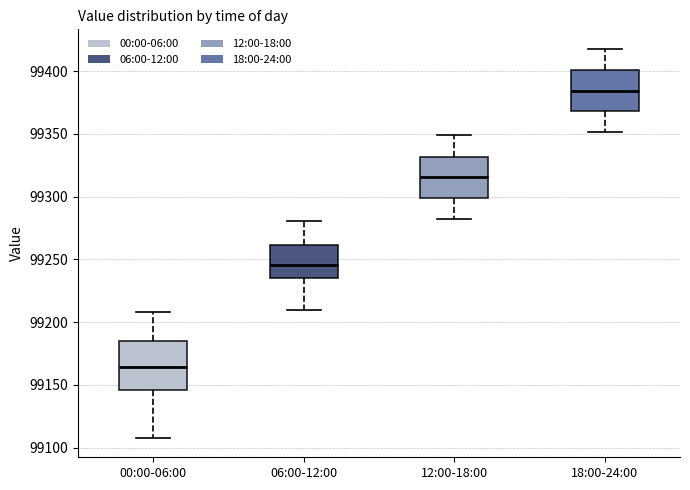

Reading left to right, read every box against the y-axis: the position of its median line, the range the box covers, and the ends of its whiskers. The values are not printed on the chart, so give them approximately, as read against the axis.

00:00-06:00: median 99165, box 99145 to 99185, whiskers 99110 to 99210
06:00-12:00: median 99245, box 99235 to 99260, whiskers 99210 to 99280
12:00-18:00: median 99315, box 99300 to 99330, whiskers 99280 to 99350
18:00-24:00: median 99385, box 99370 to 99400, whiskers 99350 to 99420